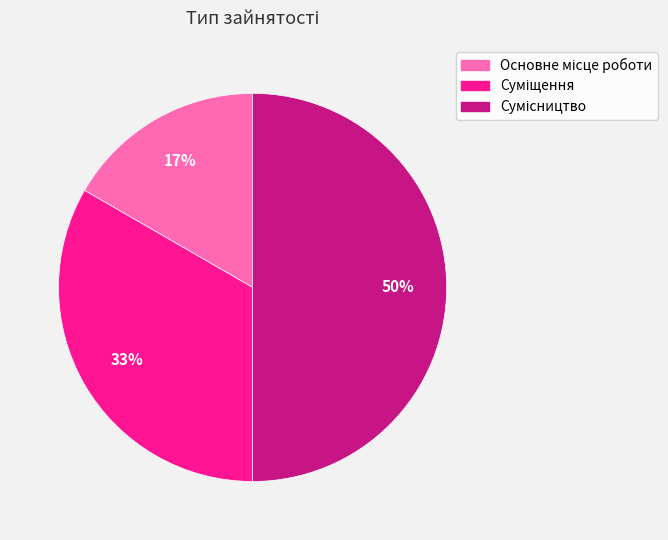

Count the number of slices in the pie.

3